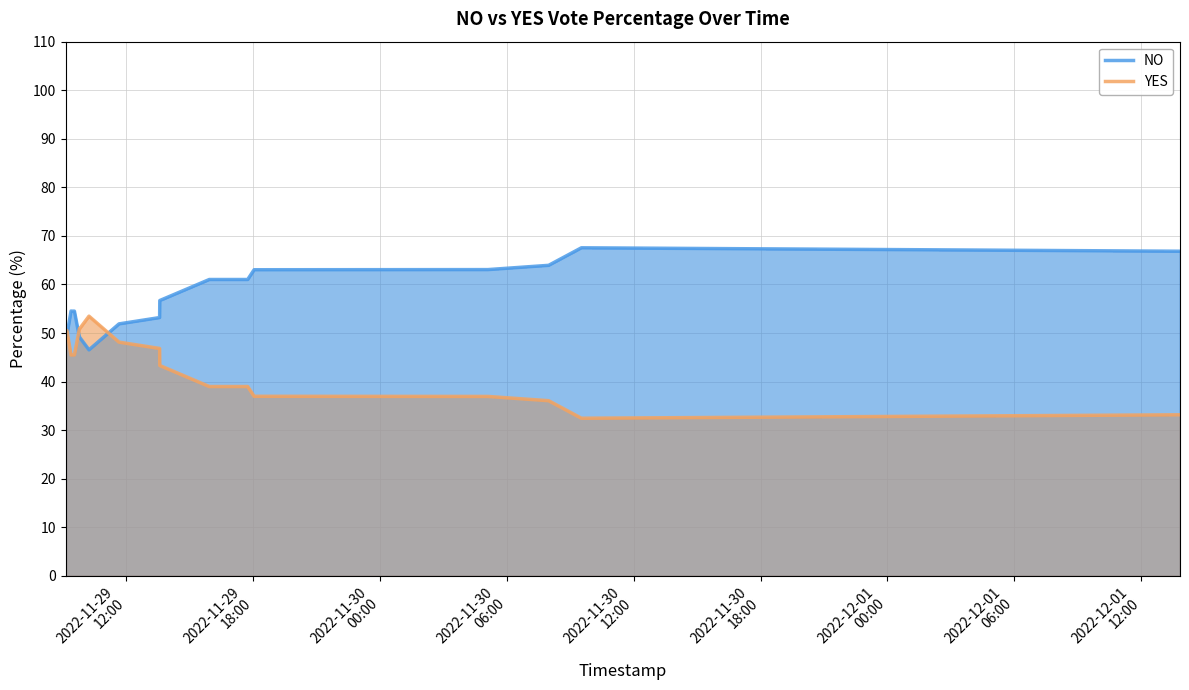

Rank the series by their average value, from highest to lowest.

NO, YES